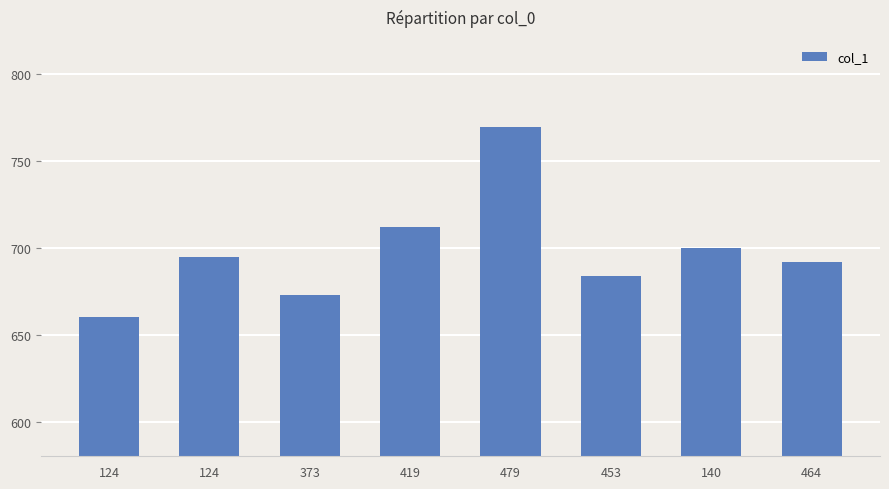

Are the bars horizontal?

No